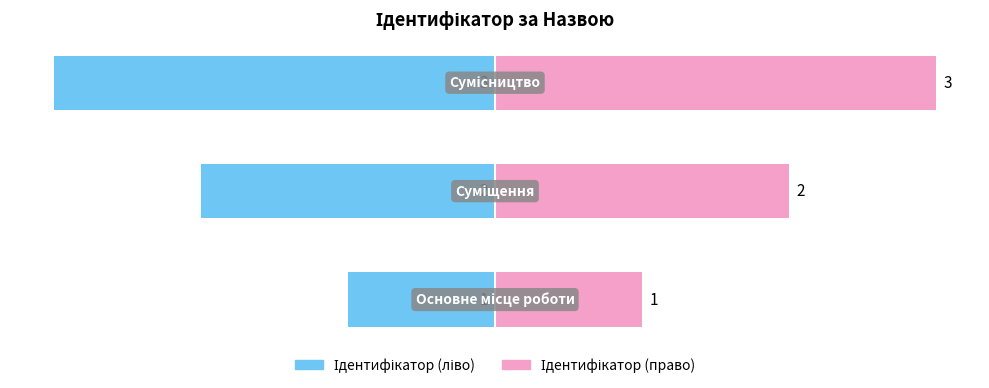

Between 0 and 2, which series saw the biggest shift?

Ідентифікатор (ліво)